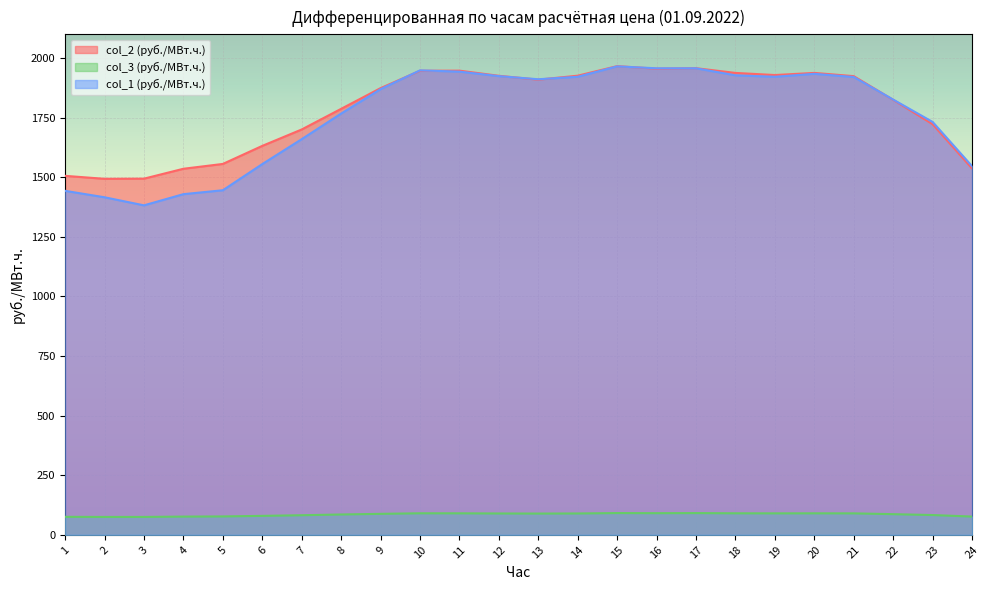

At which category is the sum across all series the highest?

15